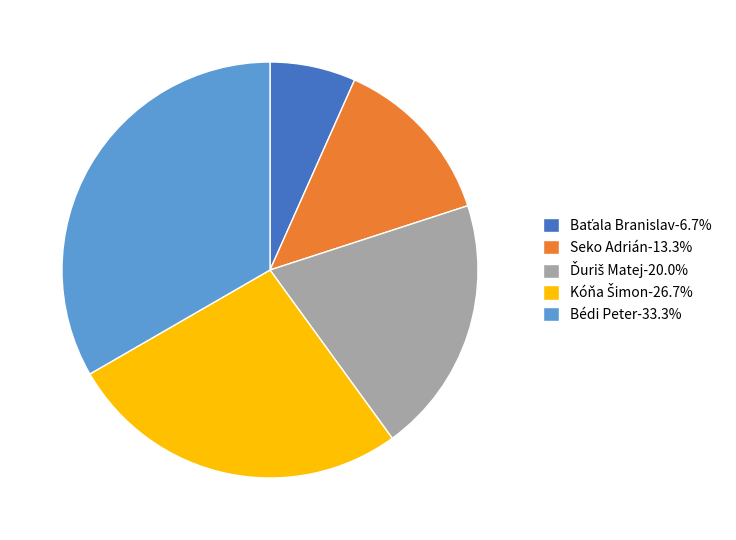

Is there a majority slice in this chart?

No